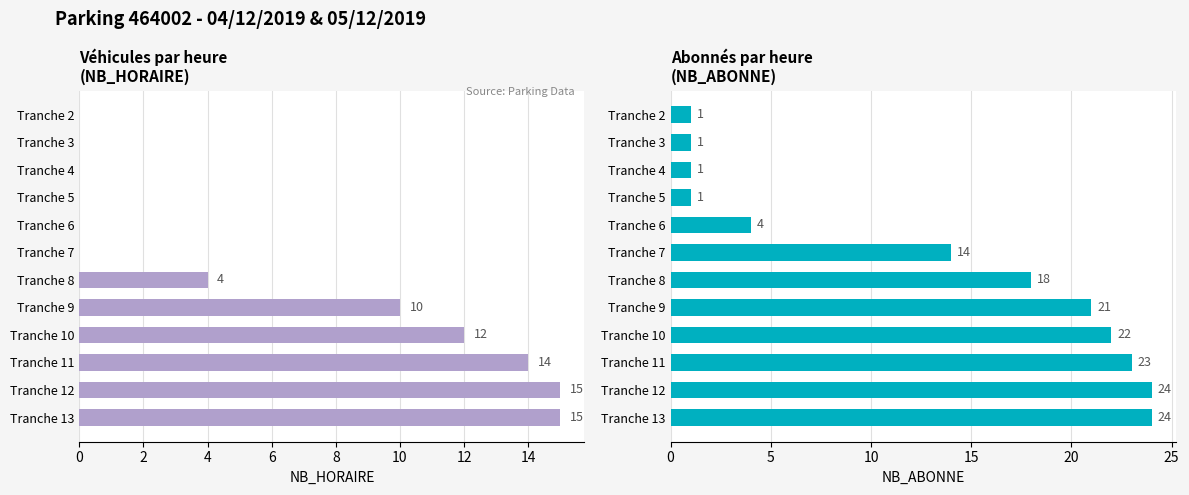

How many data points in NB_ABONNE are above 18?

5